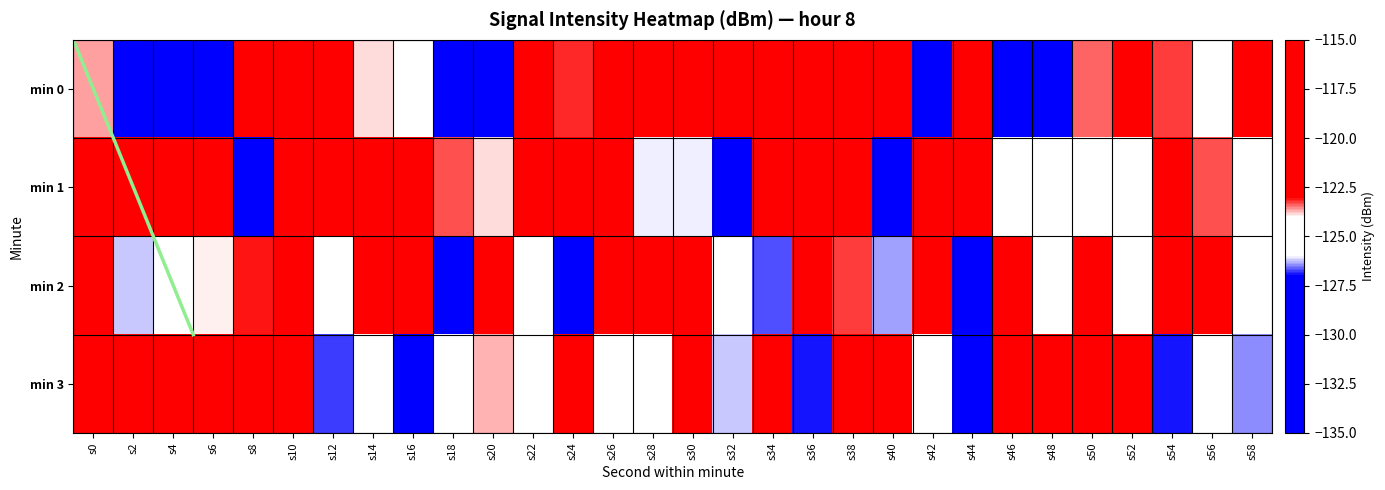

The value of min 3 at s38 is -171.3. True or false?

False